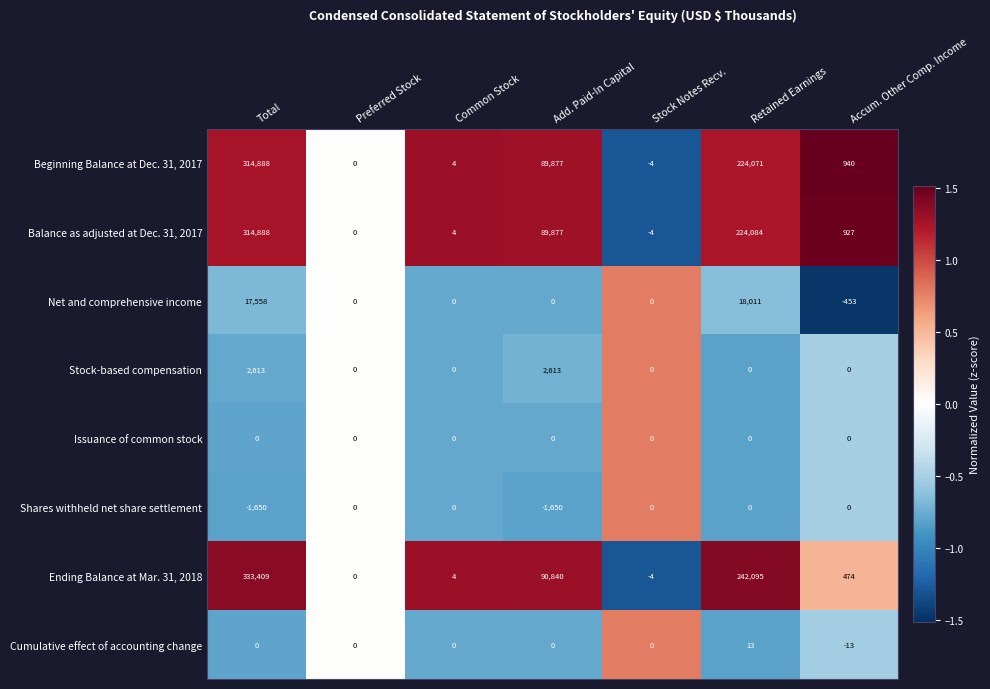

At which category is the sum across all series the highest?

Total